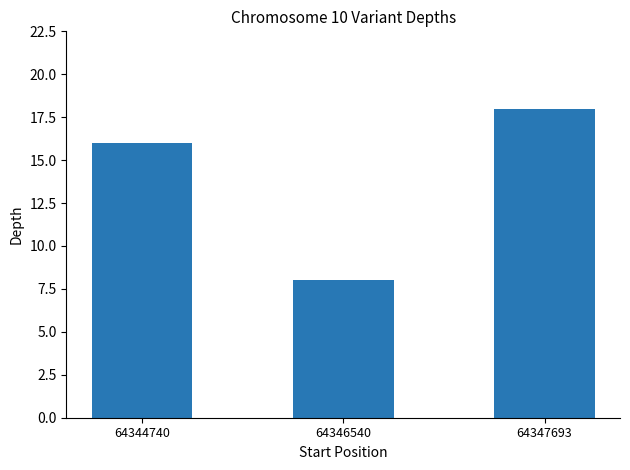

Where is the data nearest to the value 13?

64344740